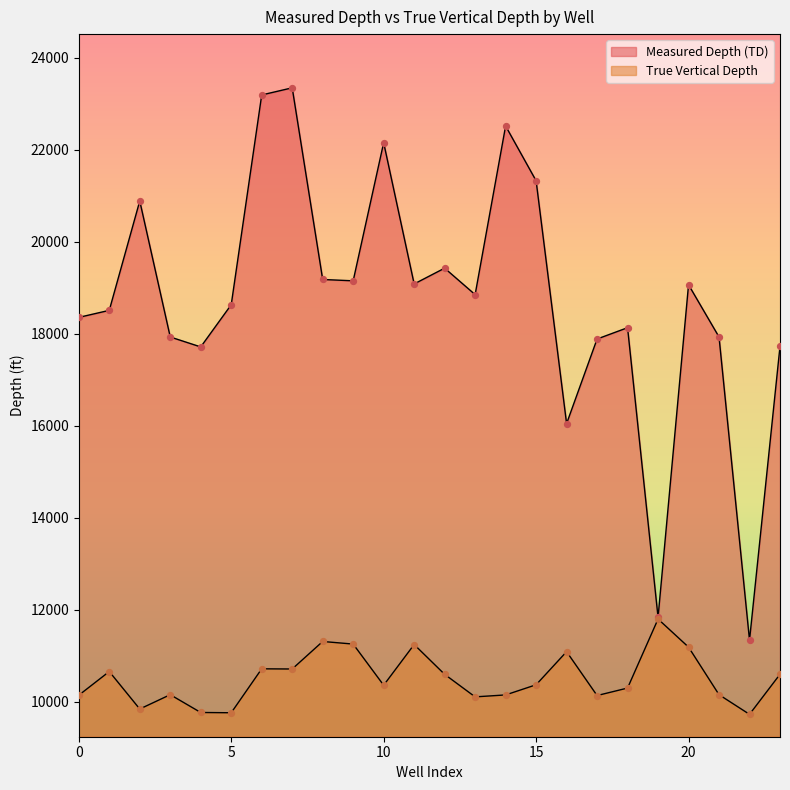

At which category is the sum across all series the highest?

2021-07